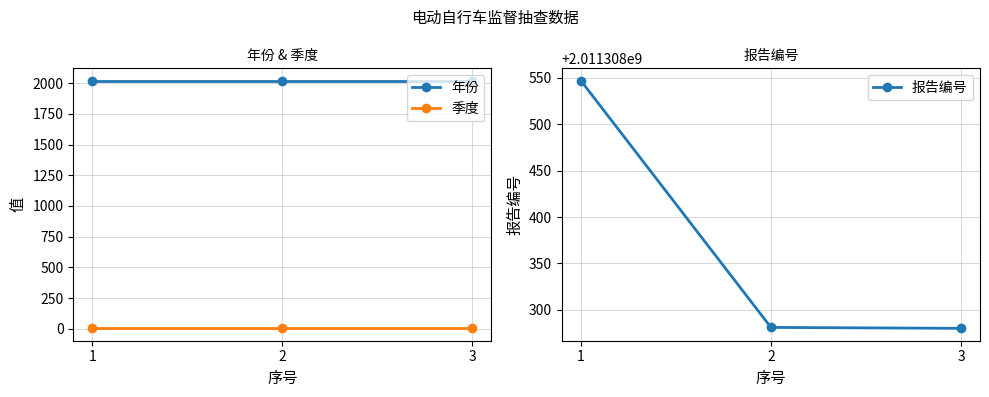

How many categories are shown in the chart?

3